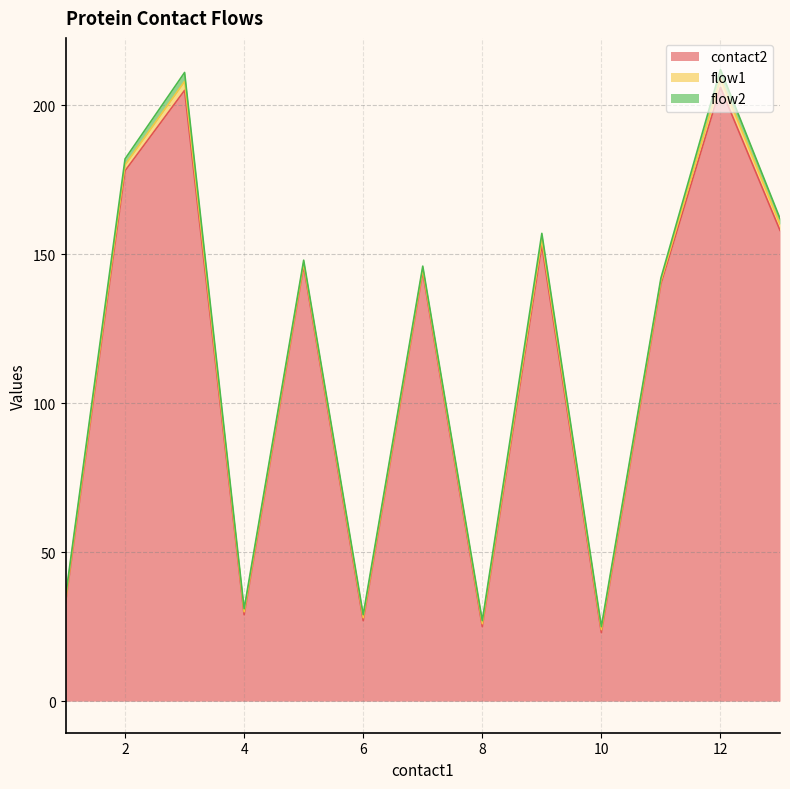

What is the total value across all series at 8?

27